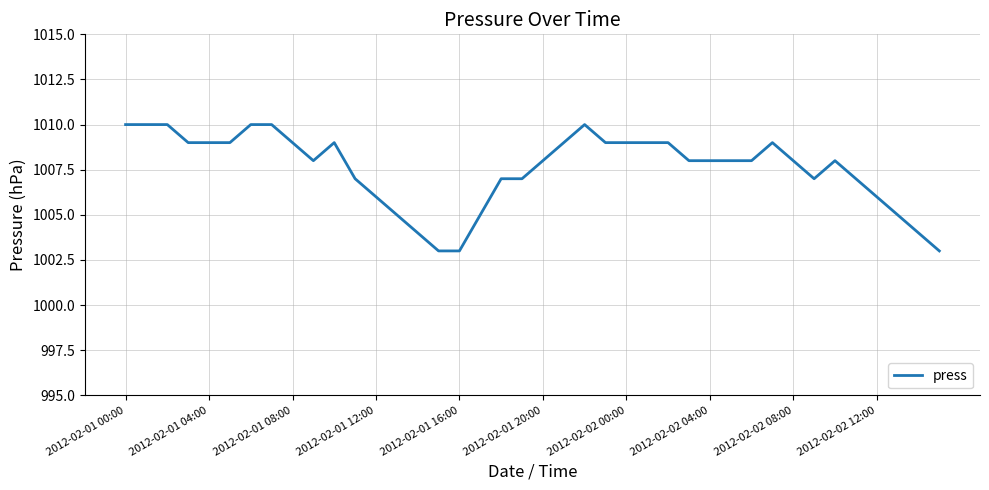

How many lines are shown in the chart?

1